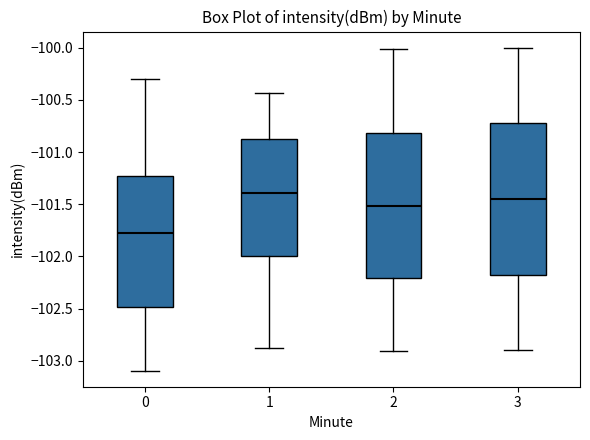

Reading left to right, read every box against the y-axis: the position of its median line, the range the box covers, and the ends of its whiskers. The values are not printed on the chart, so give them approximately, as read against the axis.

0: median -101.80, box -102.50 to -101.25, whiskers -103.10 to -100.30
1: median -101.40, box -102.00 to -100.90, whiskers -102.90 to -100.45
2: median -101.50, box -102.20 to -100.80, whiskers -102.90 to -100.00
3: median -101.45, box -102.15 to -100.70, whiskers -102.90 to -100.00